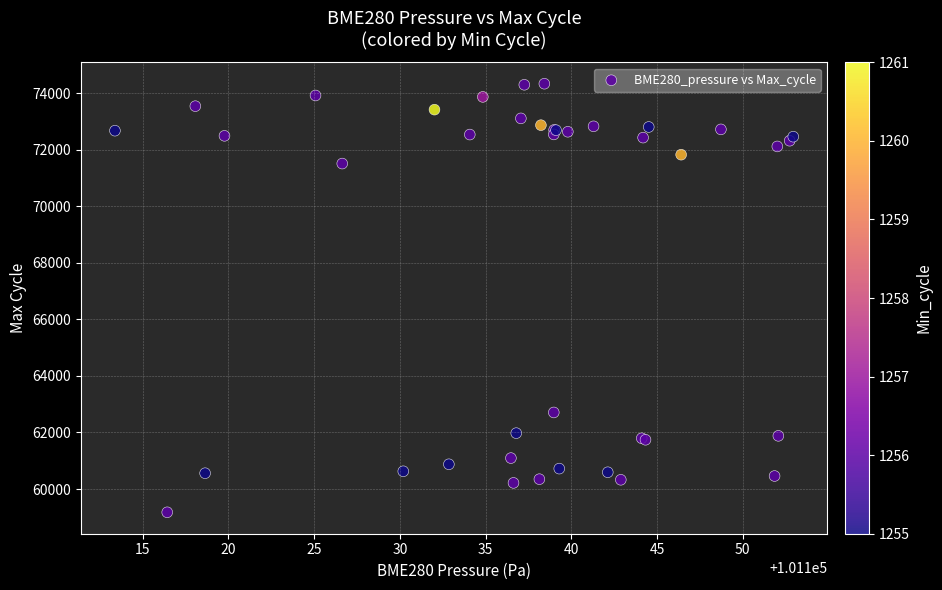

What Y value in the scatter plot is closest to 66756?

62709